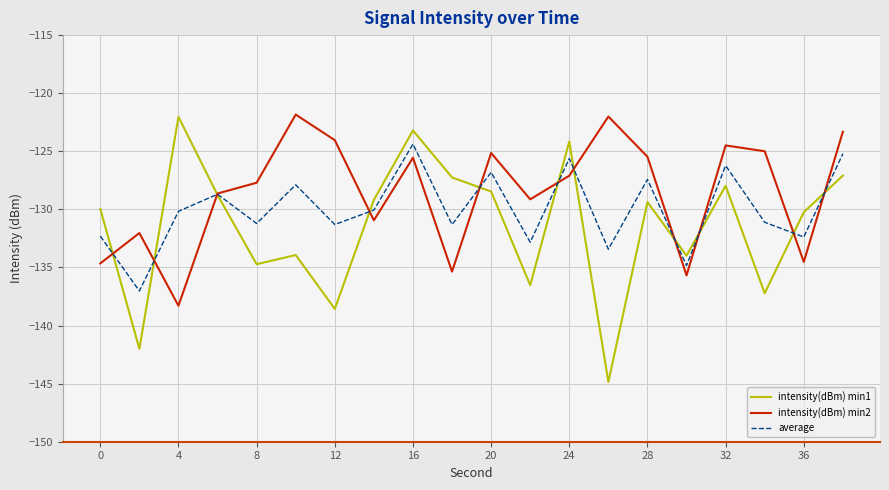

Which series has the largest total across all categories?

intensity(dBm) min2